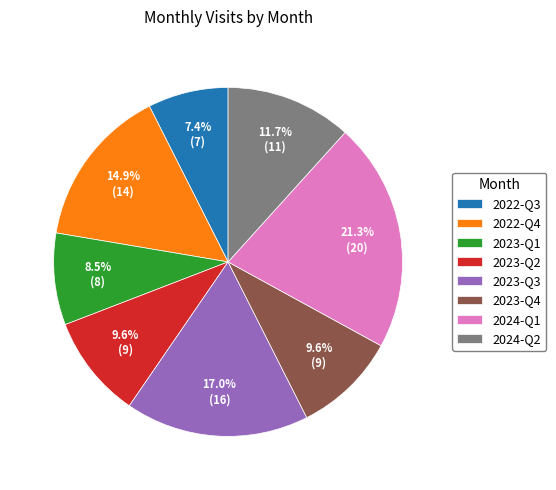

Which has a higher value, 2023-Q4 or 2022-Q4?

2022-Q4